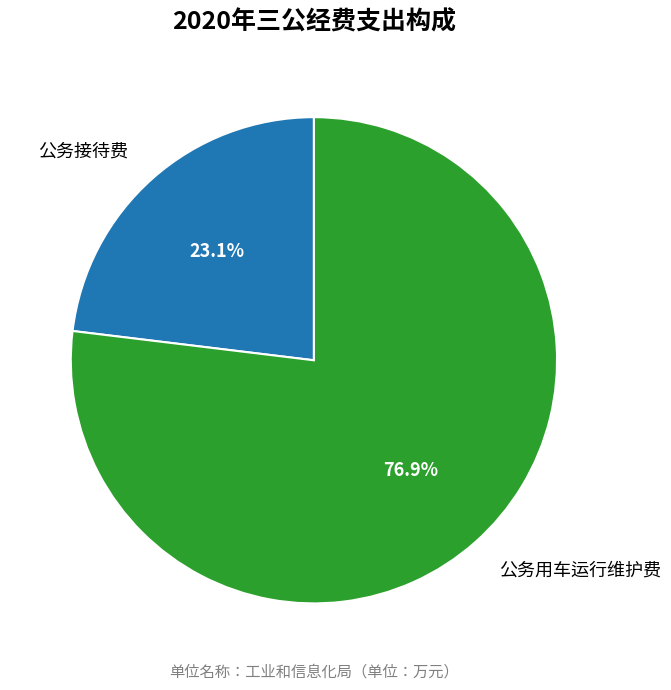

Does 公务接待费 account for over 50% of the chart?

No